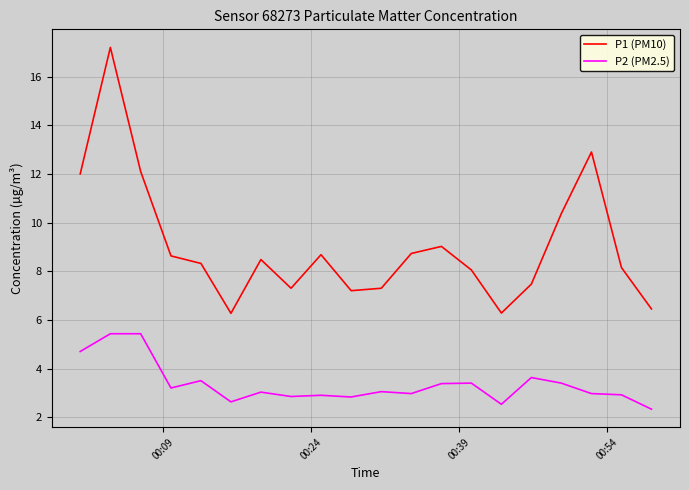

Which series has the largest total across all categories?

P1 (PM10)